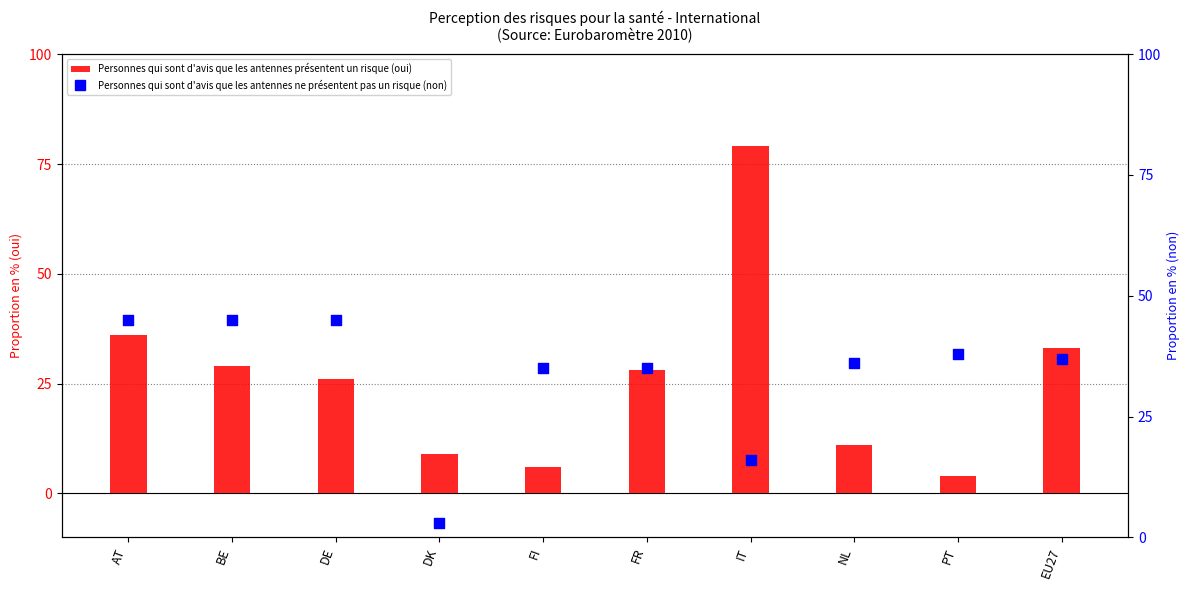

Which series contains the highest Y value?

Personnes qui sont d'avis que les antennes présentent un risque (oui)